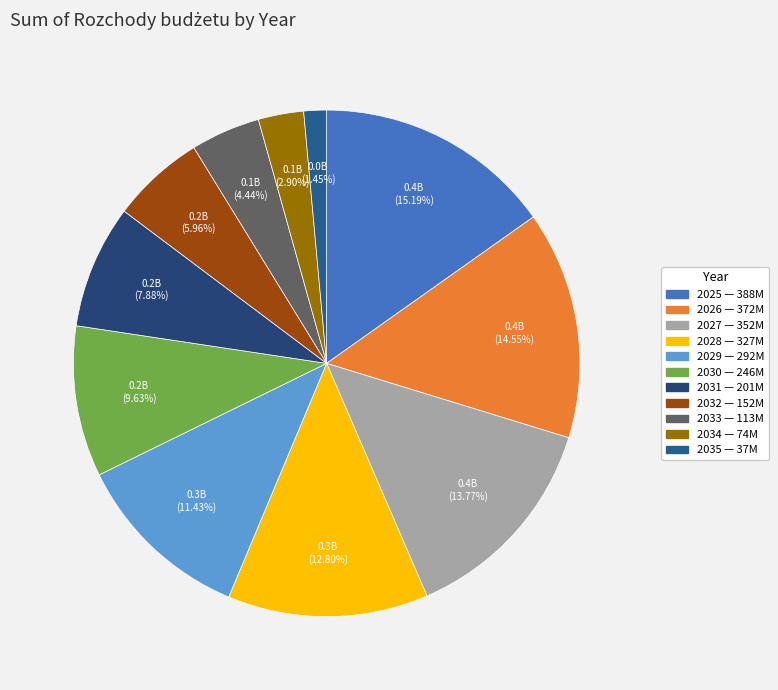

What portion of the pie excludes 2026?

85.4%